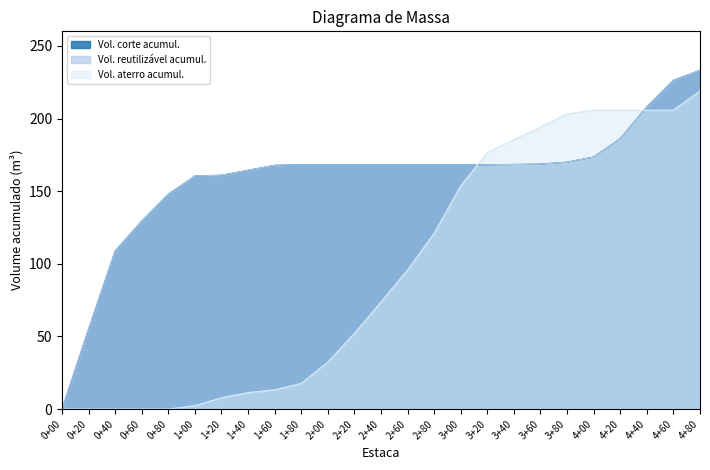

What is the label of the 24th point from the left?

4+60